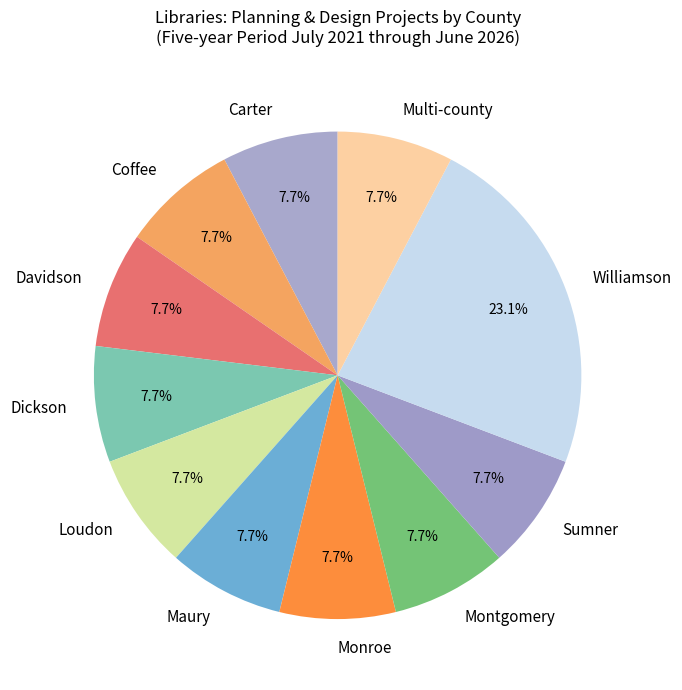

Approximately how many times larger is the value at Davidson compared to Dickson?

1.0